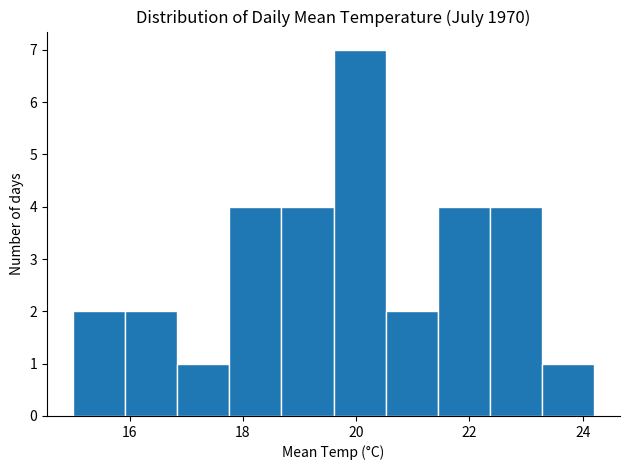

Which range on the x-axis has the tallest bar?

19.60 to 20.52